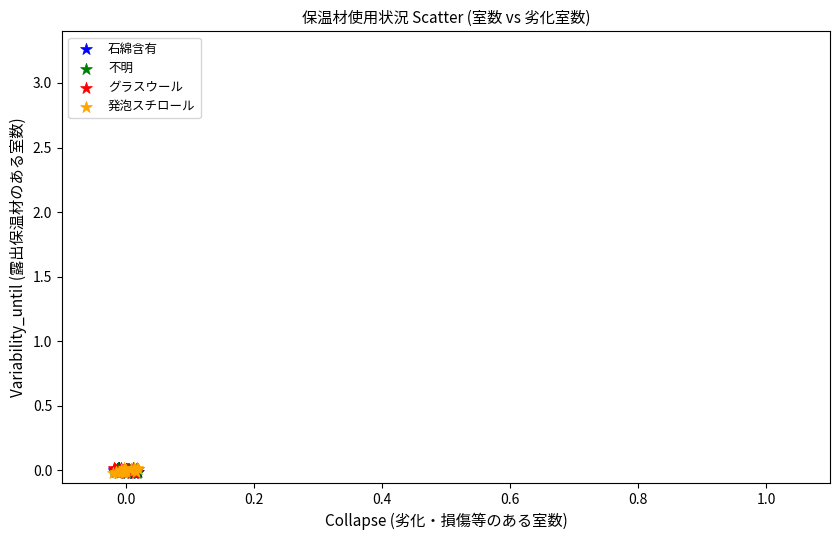

What are all the series names shown in the legend?

石綿含有, 不明, グラスウール, 発泡スチロール